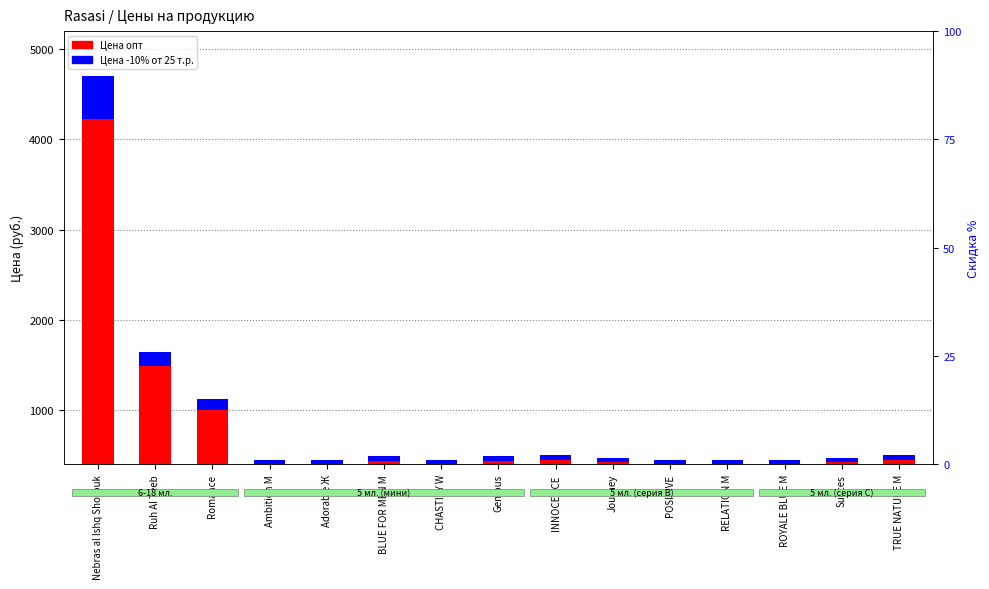

What are all the series names shown in the legend?

Цена опт, Цена -10% от 25 т.р.